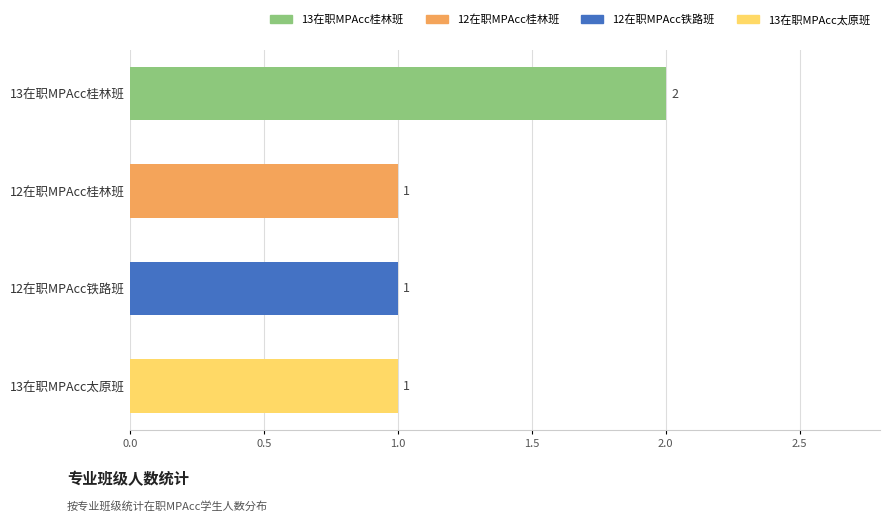

Reading top to bottom, list all the values displayed in this chart.

2	1	1	1